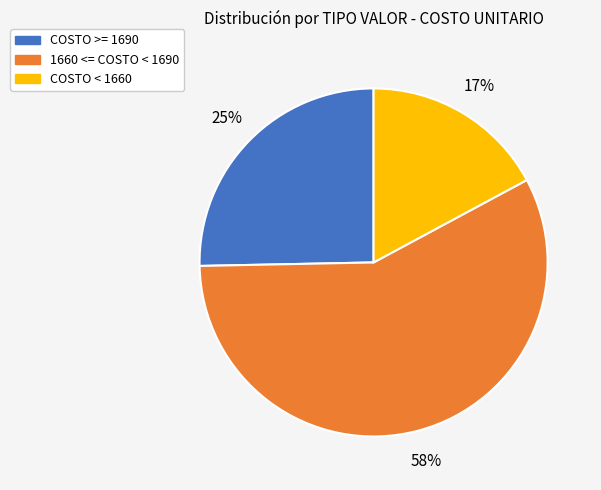

To the nearest percent, what is the average slice percentage?

33%